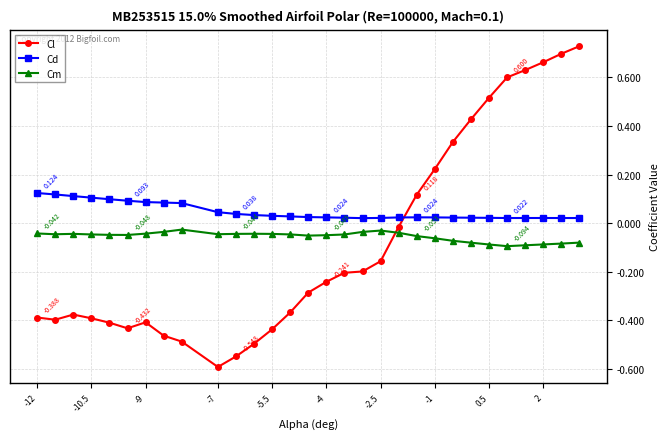

List the series in order of their peak value, highest first.

Cl, Cd, Cm